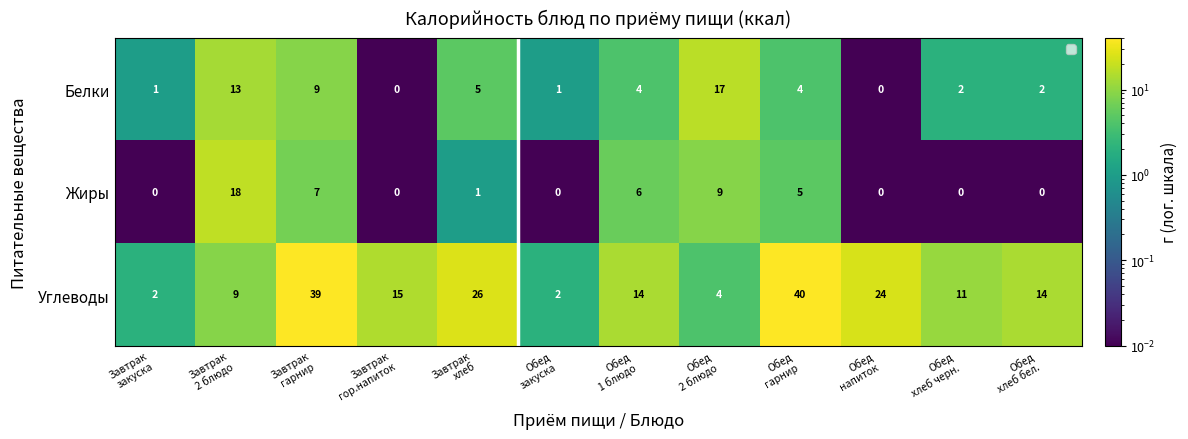

At which category is the sum across all series the highest?

Завтрак
гарнир